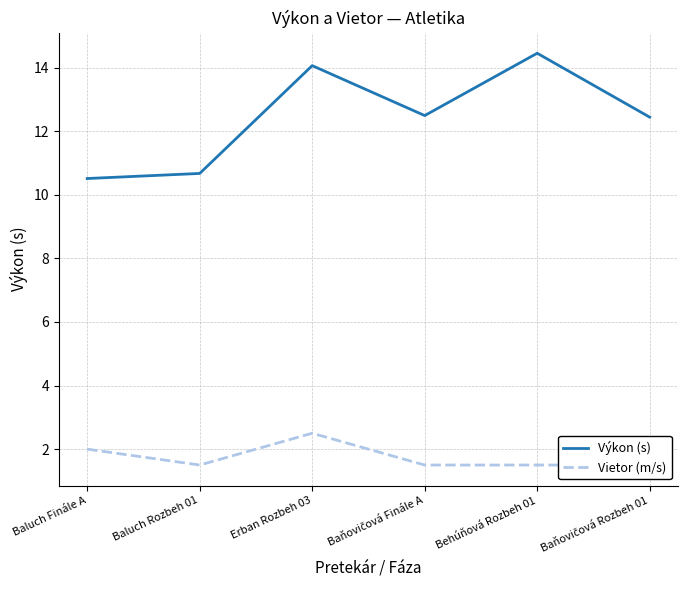

Which label corresponds to the smallest value in the chart?

Baluch Rozbeh 01